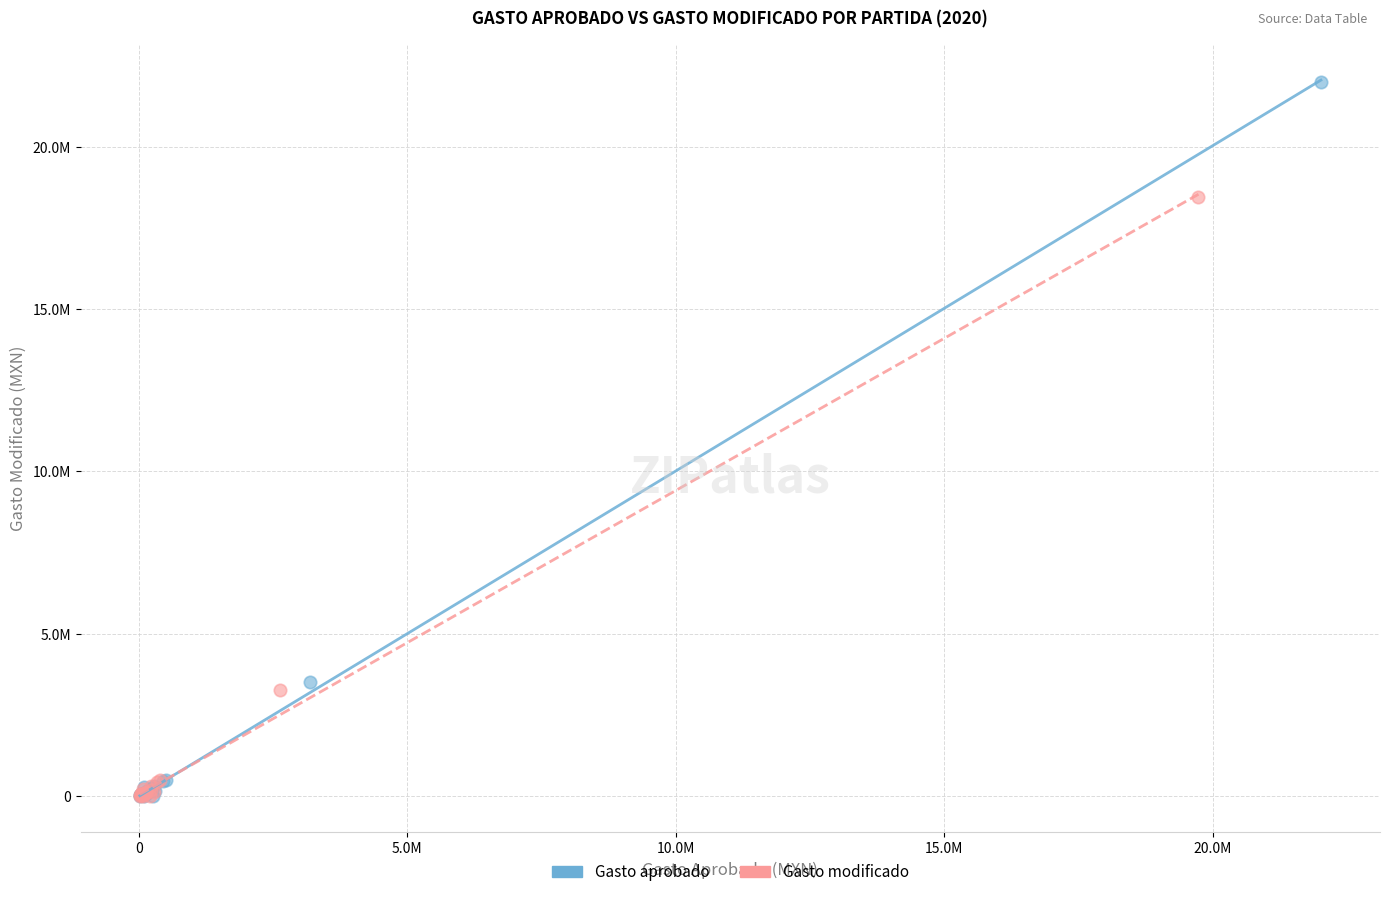

What are all the series names shown in the legend?

Gasto aprobado, Gasto modificado